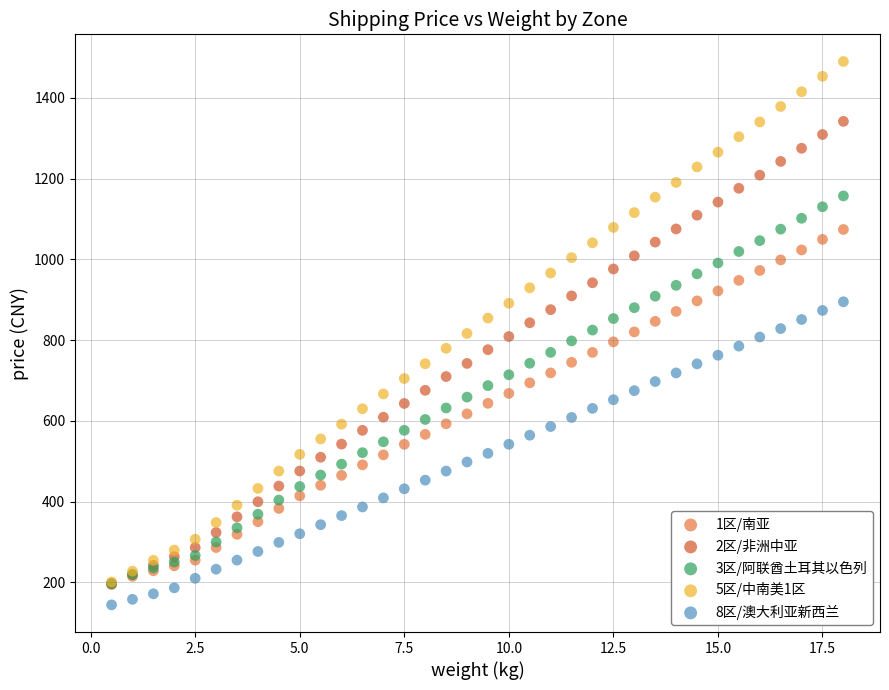

Which series reaches the minimum Y coordinate?

8区/澳大利亚新西兰